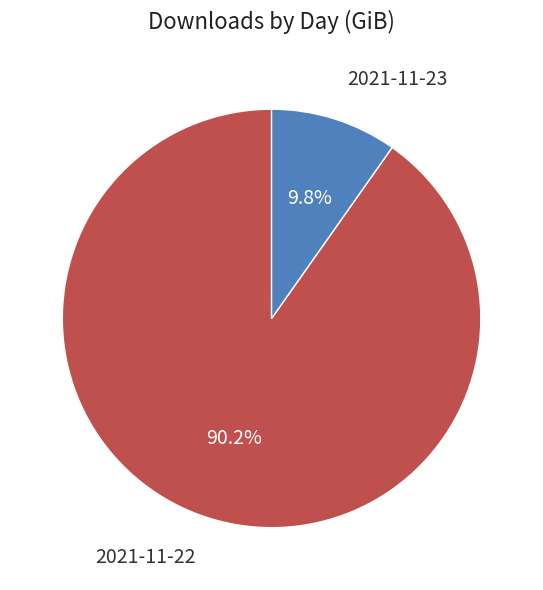

Which category has the smallest portion of the pie?

2021-11-23